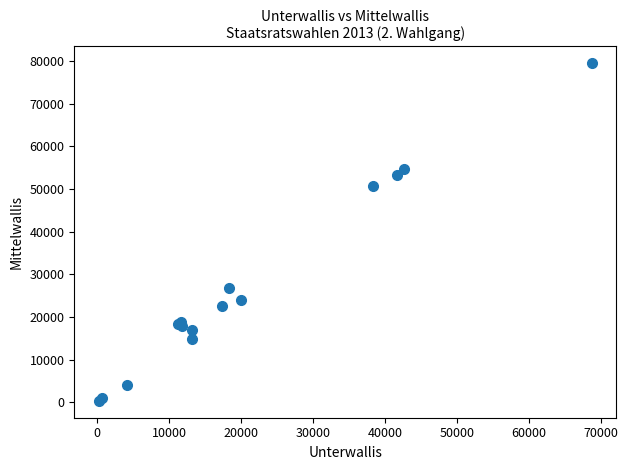

What Y value in the scatter plot is closest to 39901?

50665